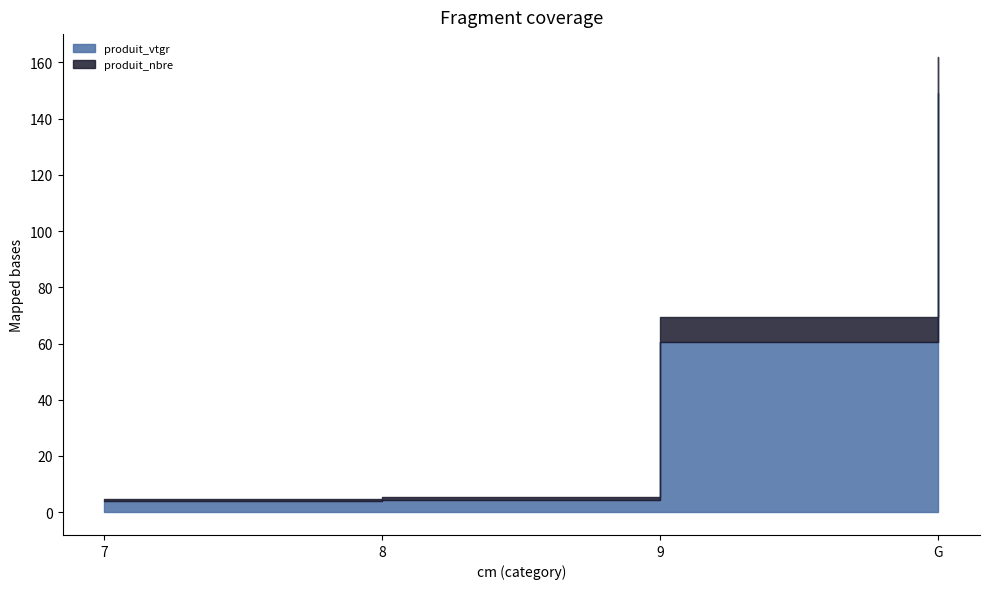

Where does the produit_vtgr series first go above 60?

9